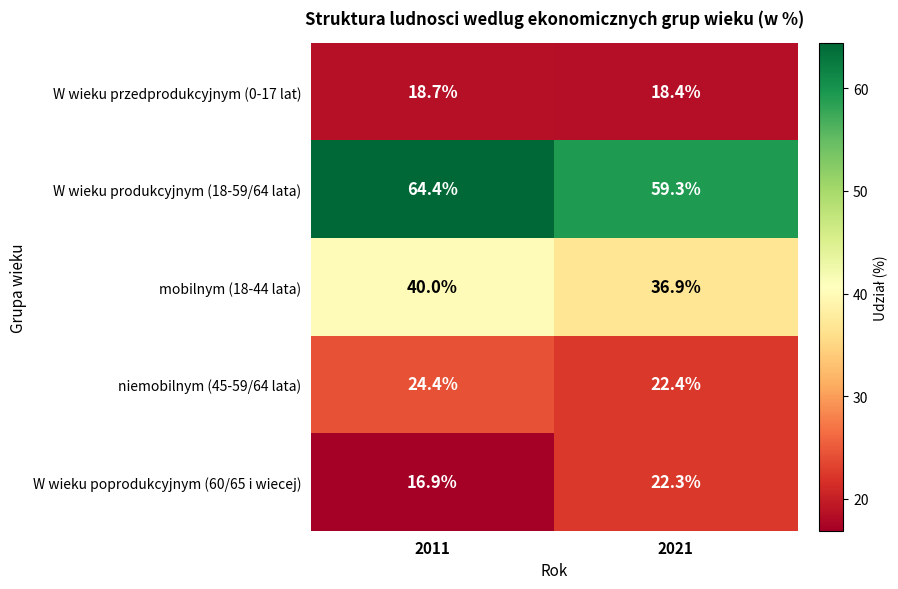

Which series has the largest total across all categories?

W wieku produkcyjnym (18-59/64 lata)